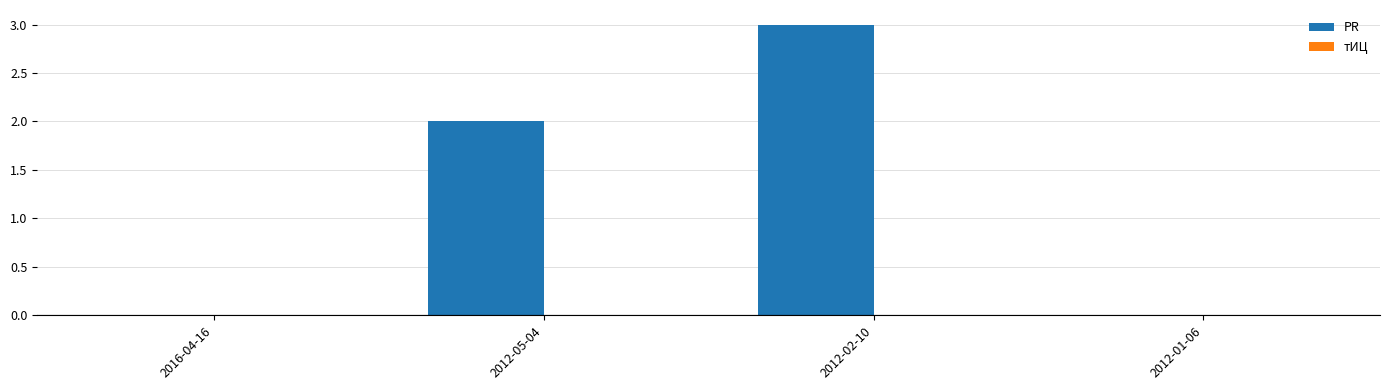

The chart shows a value of 2 at 2012-01-06. True or false?

False